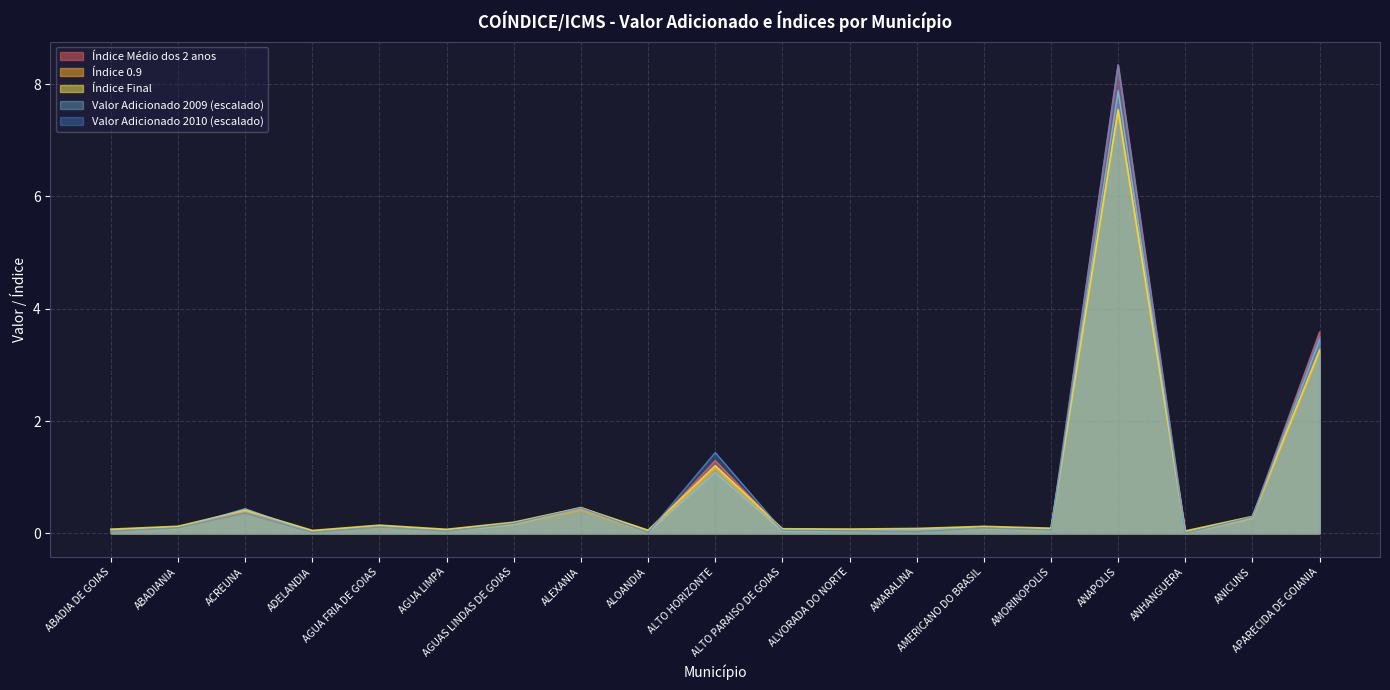

In Índice Médio dos 2 anos, how many points are higher than both neighbors (excluding endpoints)?

6